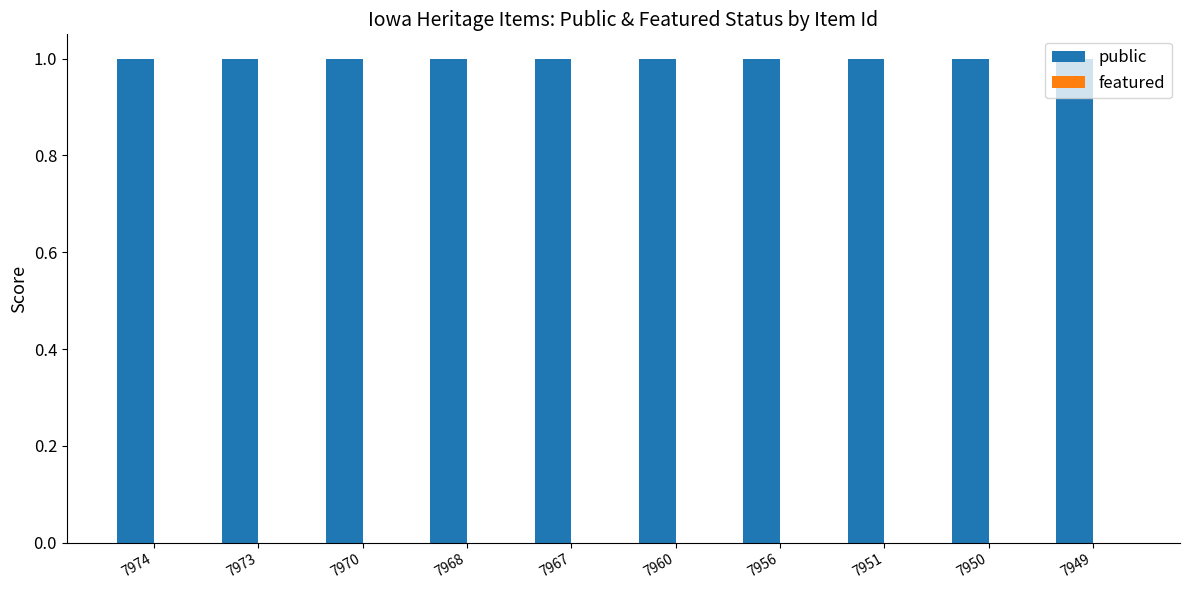

At which label does public reach its minimum?

7974